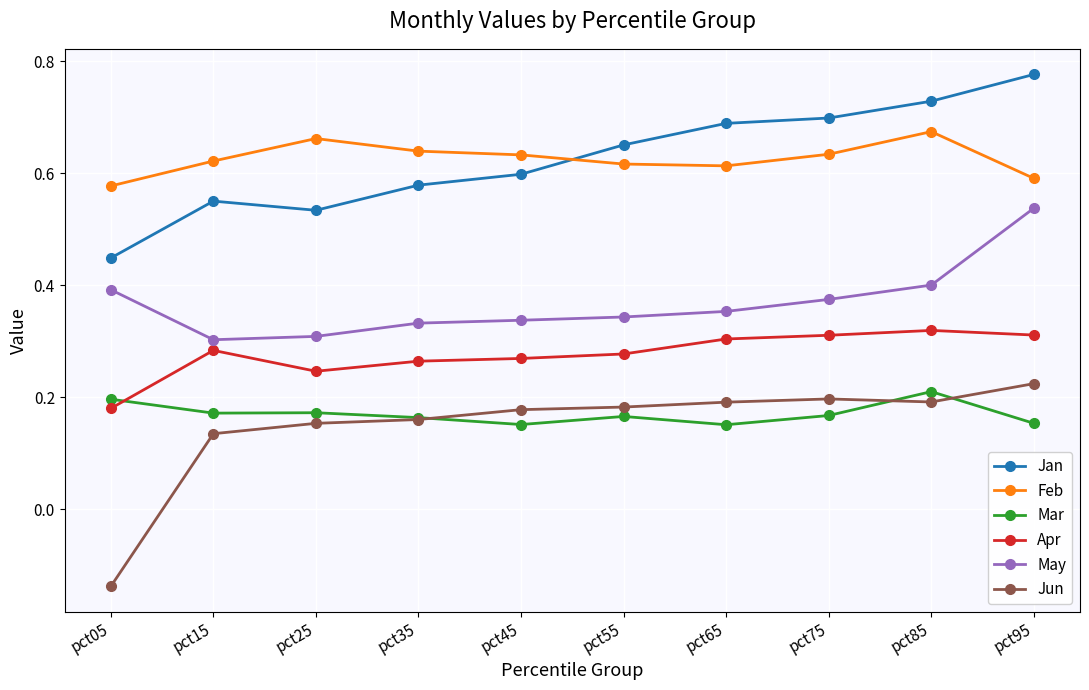

At pct75, list the series in order from largest to smallest.

Jan, Feb, May, Apr, Jun, Mar